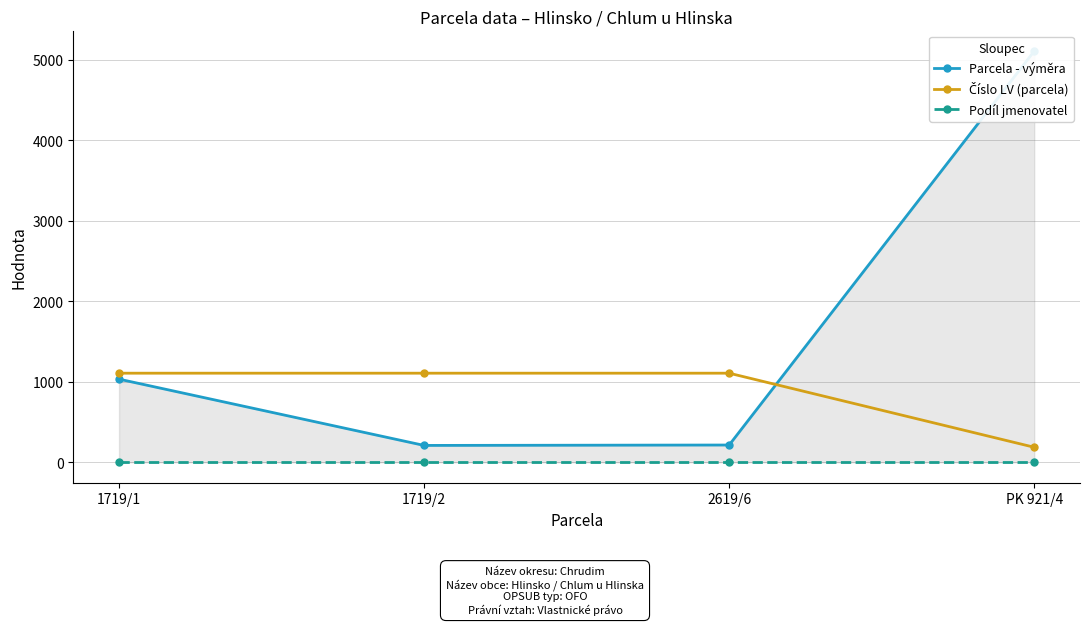

What is the difference between the Číslo LV (parcela) values at PK 921/4 and 1719/2?

920